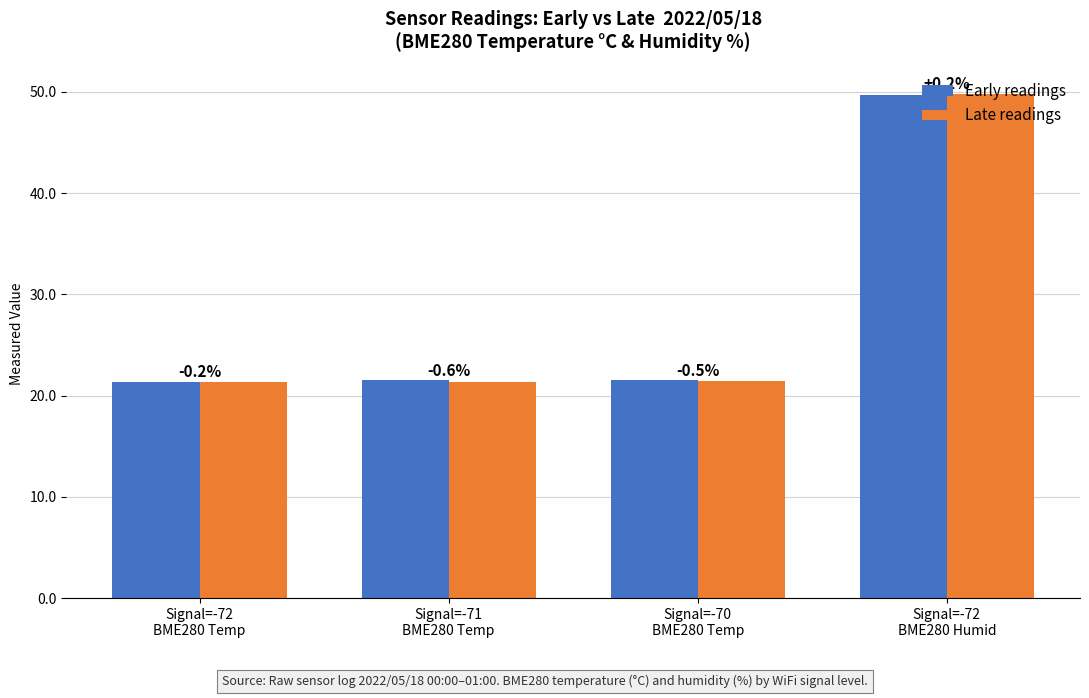

Does the chart contain stacked bars?

No